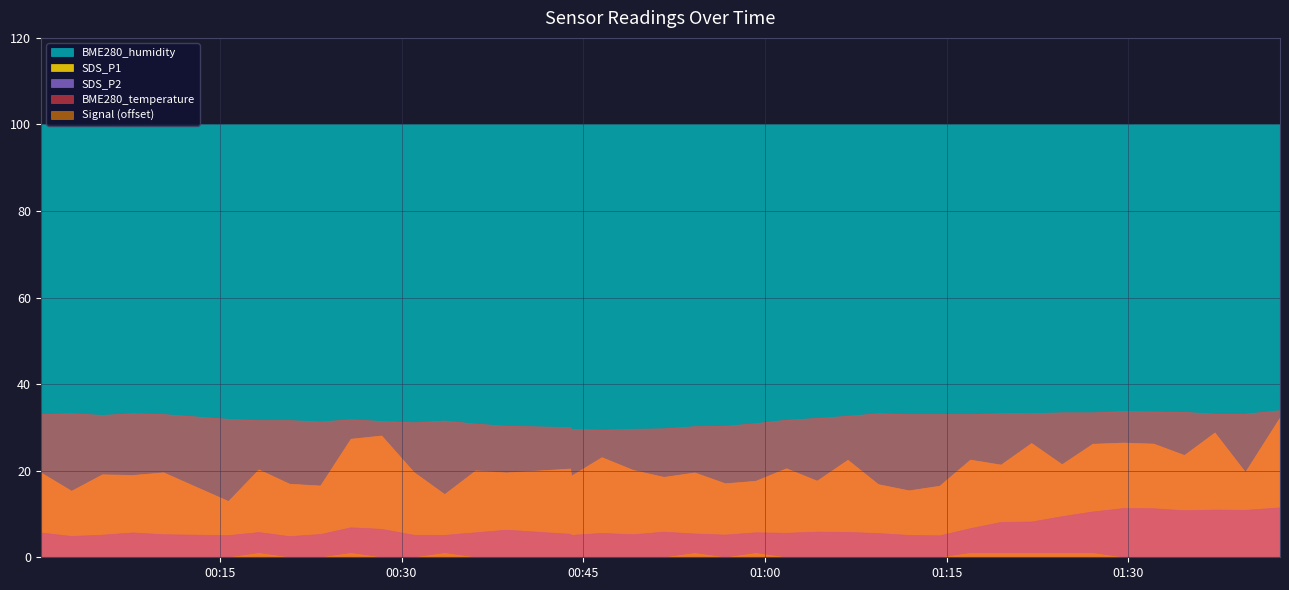

What is the sum of the Signal values at 2023/01/10 00:10:20 and 2023/01/10 00:05:17?

-146.0